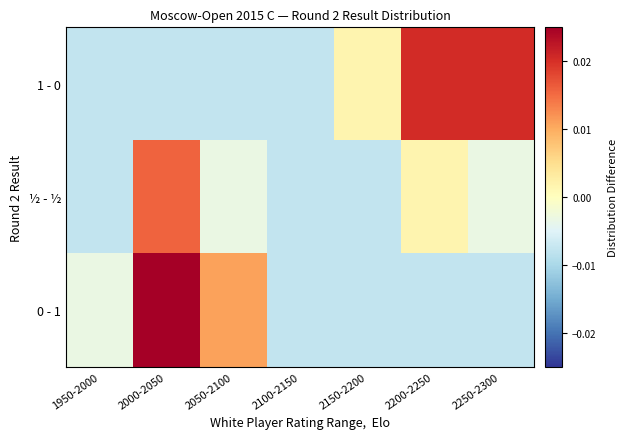

At 2050-2100, list the series in order from smallest to largest.

1 - 0, ½ - ½, 0 - 1